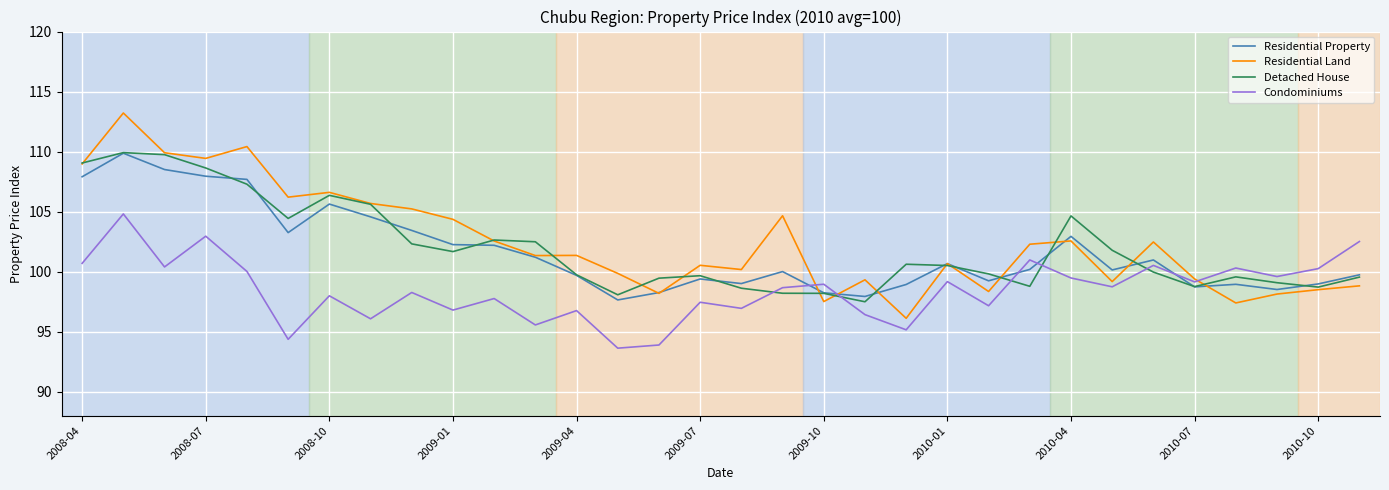

Which series has the widest spread of values?

Residential Land